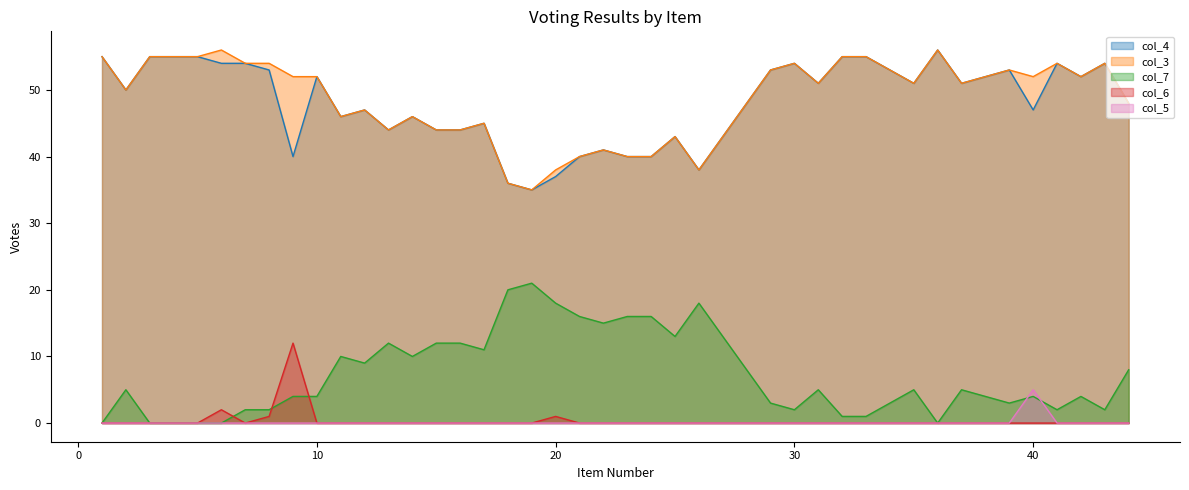

How many lines are shown in the chart?

5